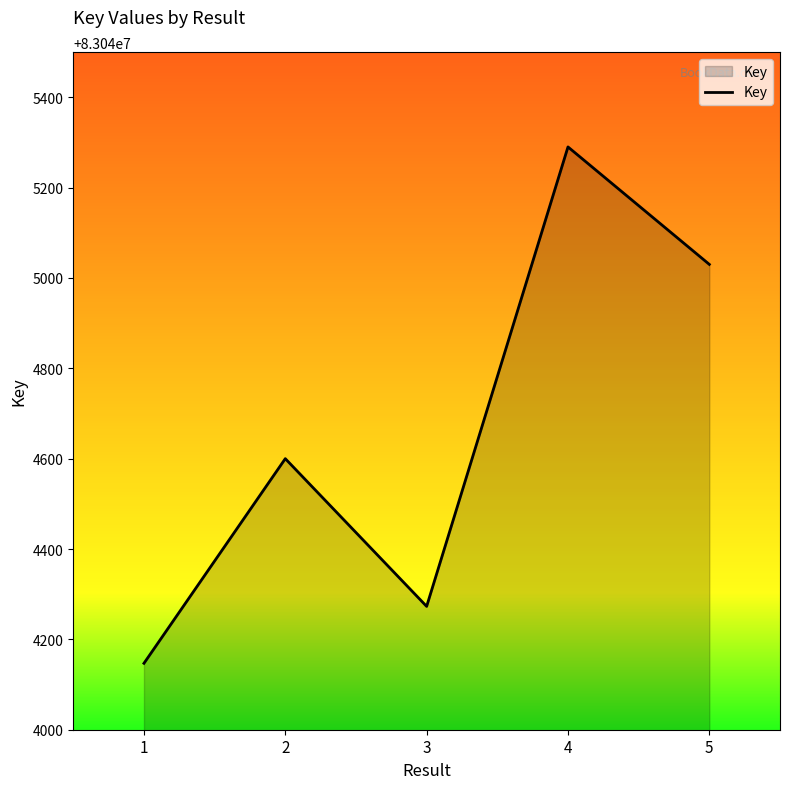

List the labels in order of value, largest first.

4, 5, 2, 3, 1